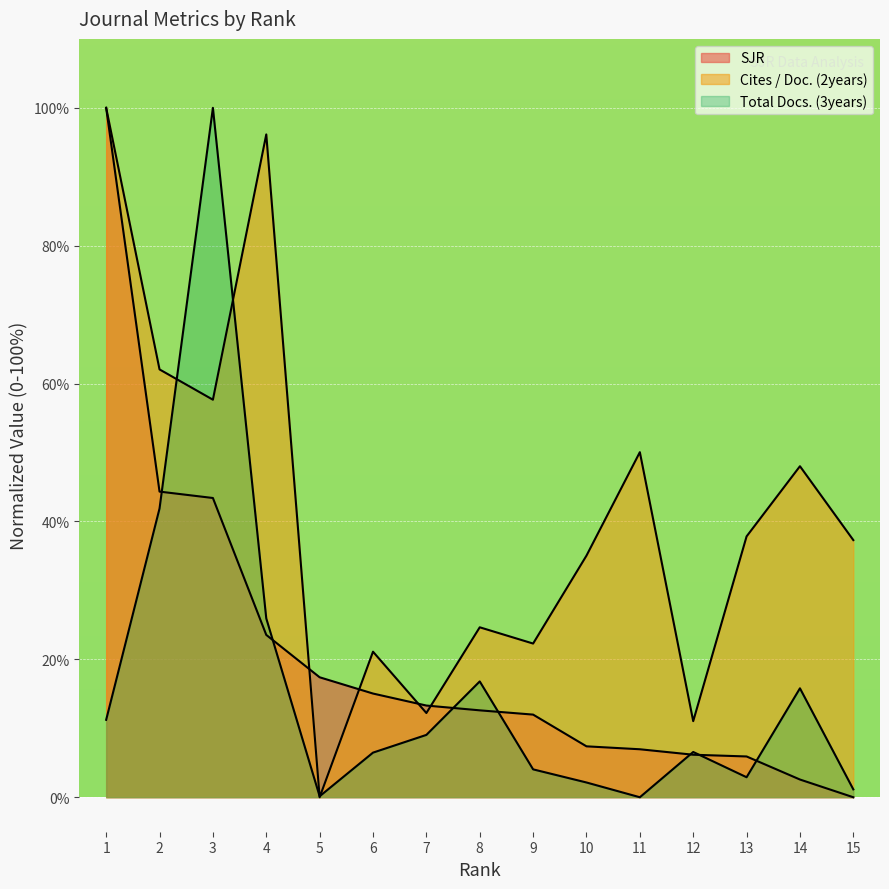

List the series in order of their peak value, highest first.

Total Docs. (3years), Cites / Doc. (2years), SJR